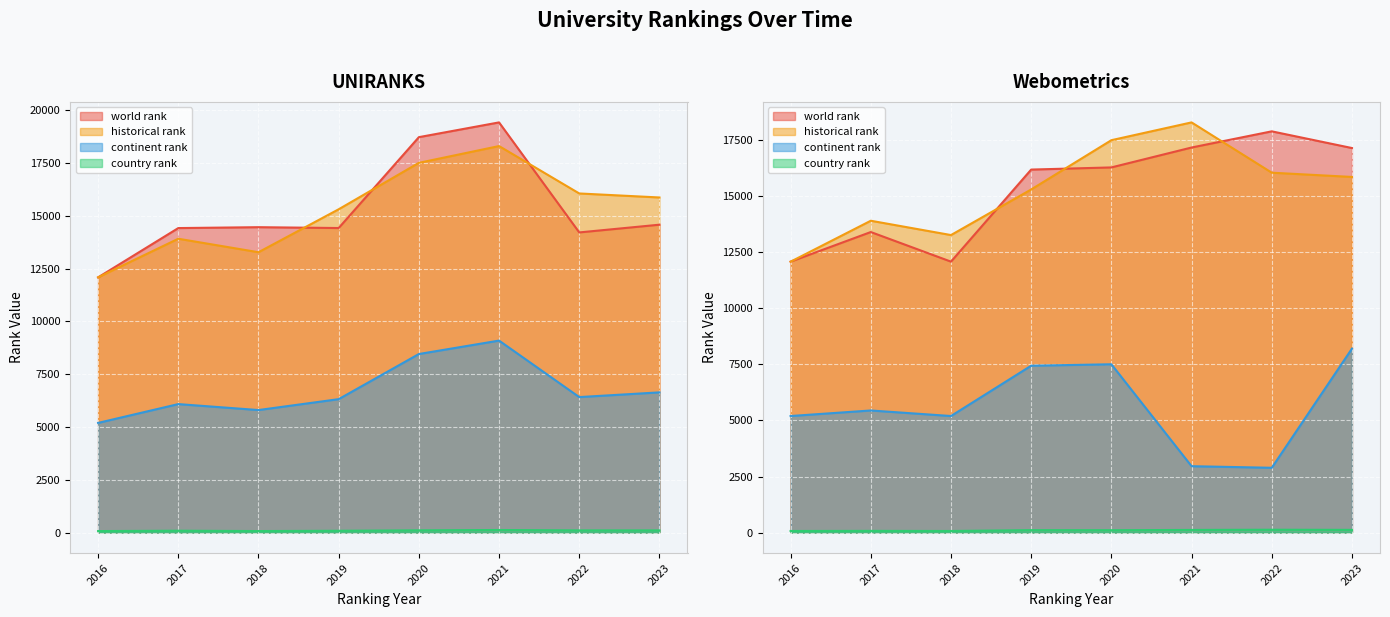

At how many categories does at least one series exceed 11139?

16